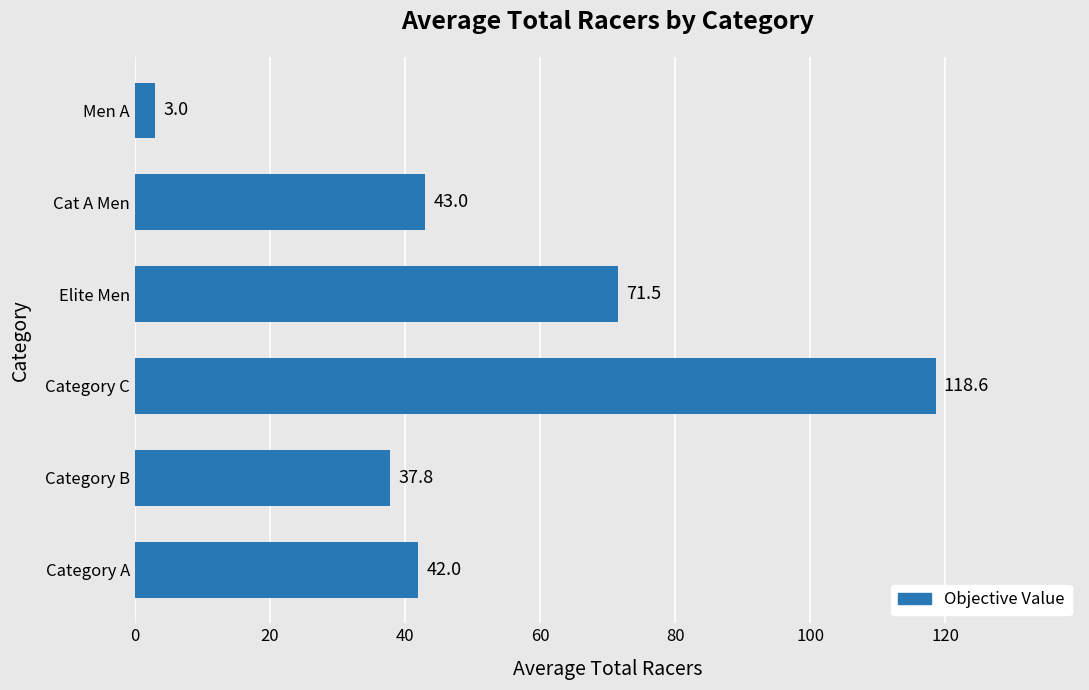

Is it true that the value at Category C is 118.6?

True